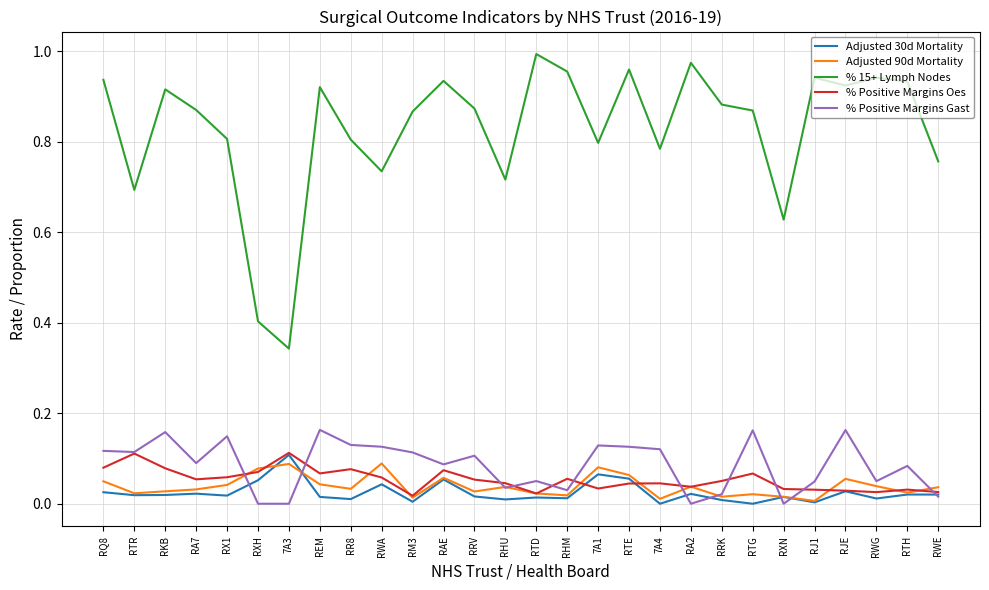

Which series has the widest spread of values?

% 15+ Lymph Nodes